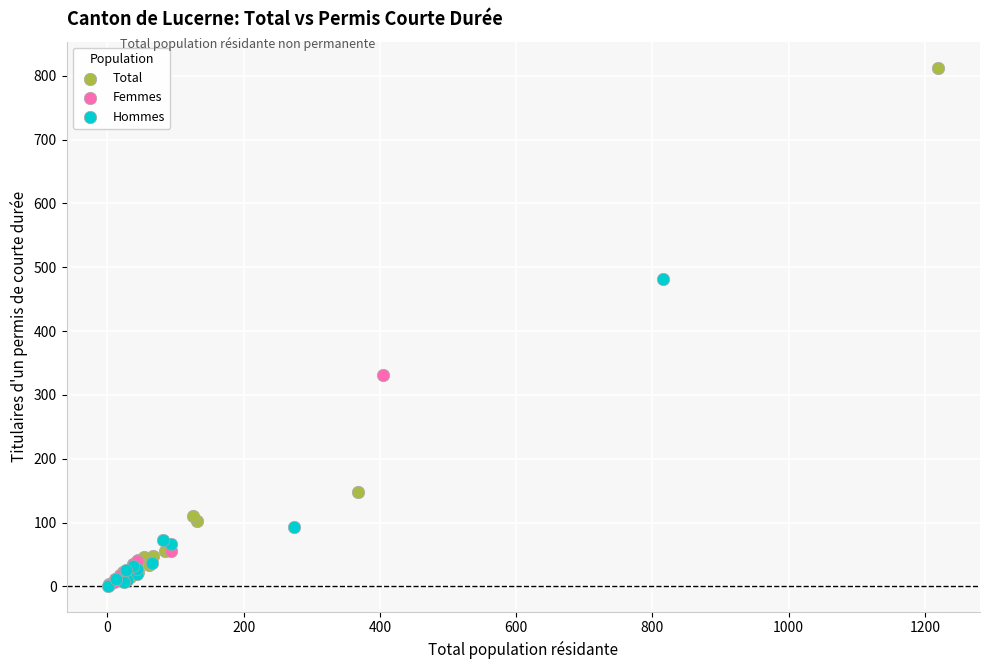

Which series has the widest spread of Y values?

Total